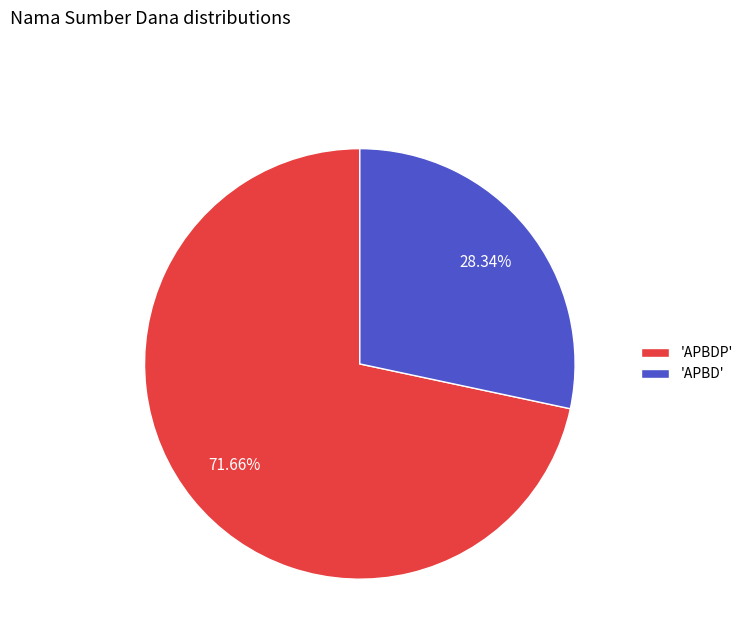

Rank the categories by value from lowest to highest.

'APBD', 'APBDP'